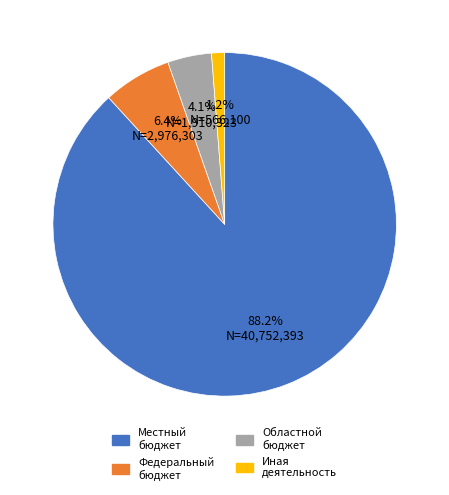

Which category accounts for the majority?

Местный бюджет